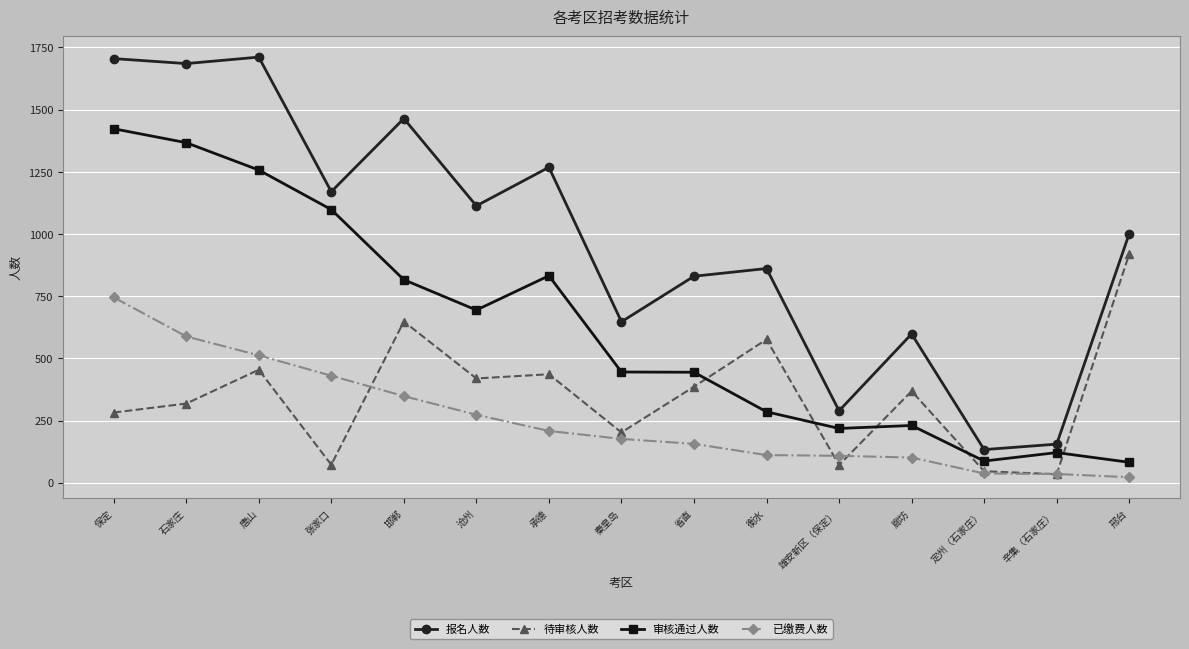

Rank the series by their maximum value, from highest to lowest.

报名人数, 审核通过人数, 待审核人数, 已缴费人数